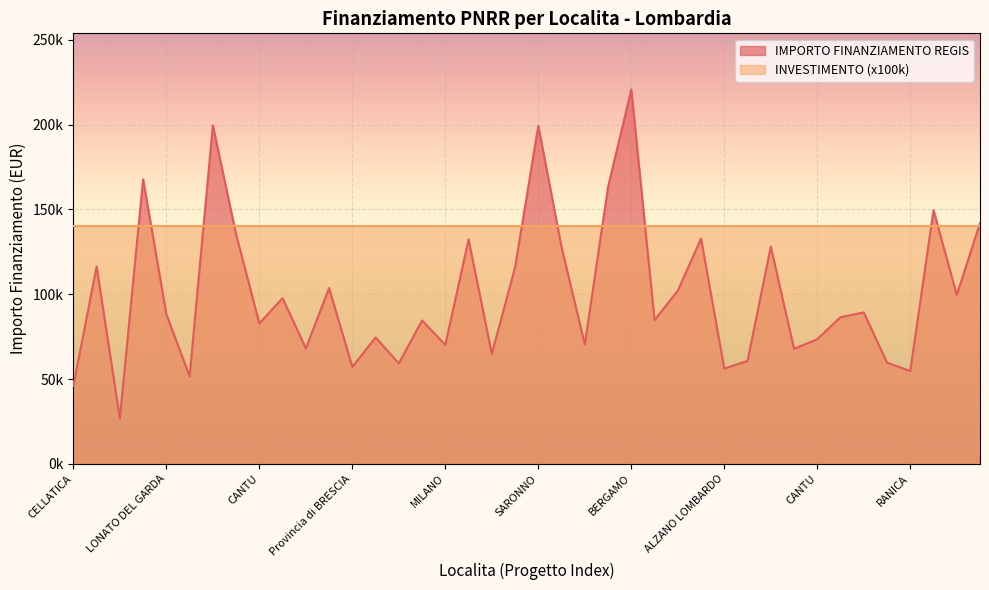

Does the chart display data point markers on the line(s)?

No